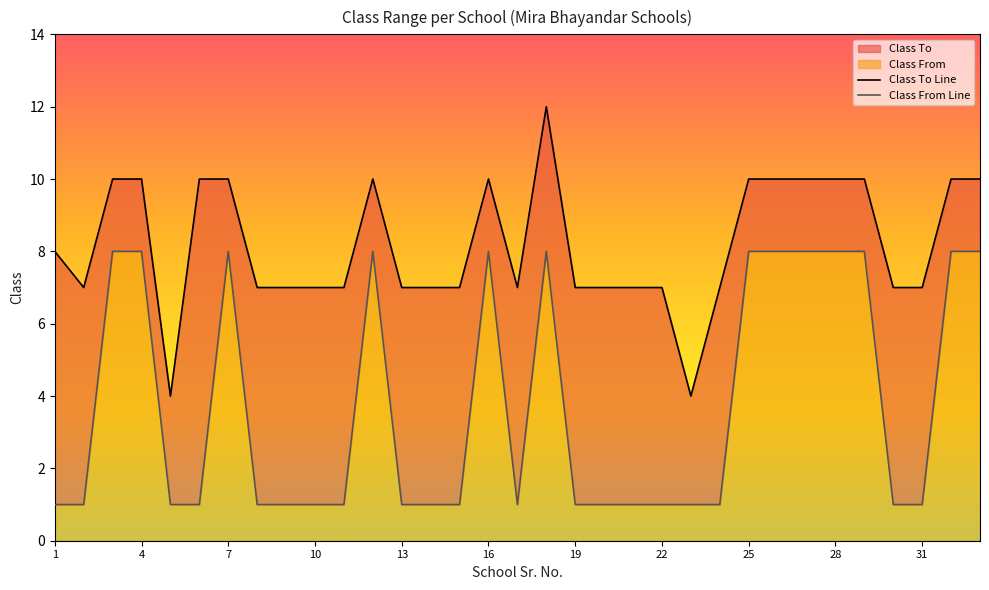

True or false: Class From and Class To cross at least once.

False